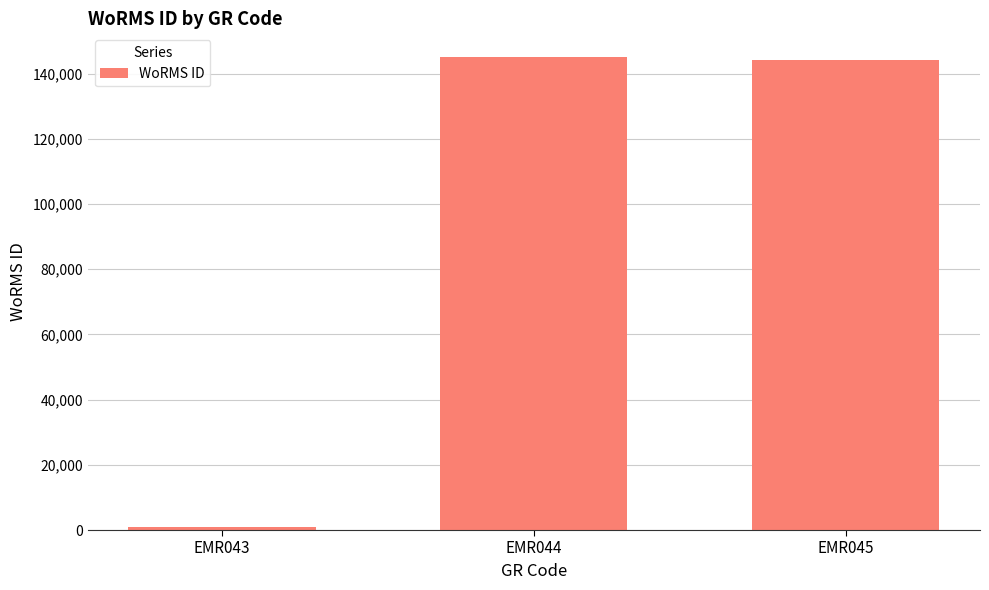

How many bars are there in total?

3